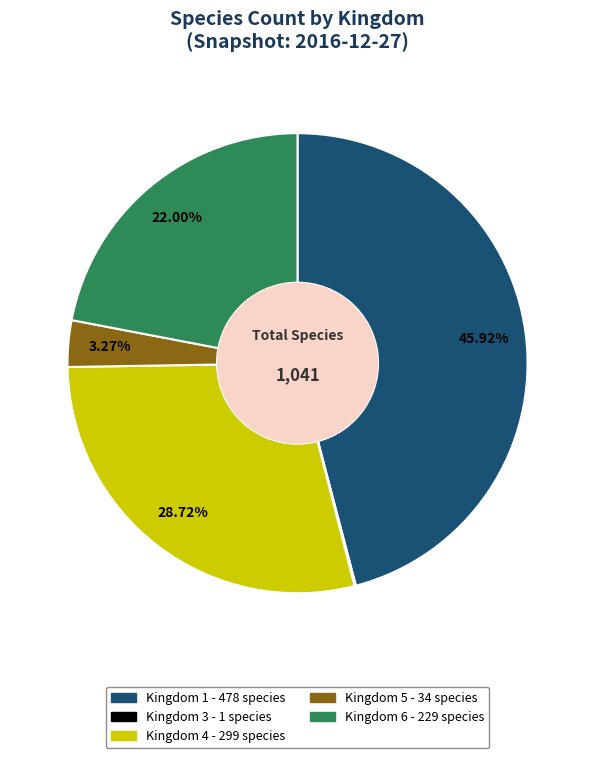

Is there a majority slice in this chart?

No